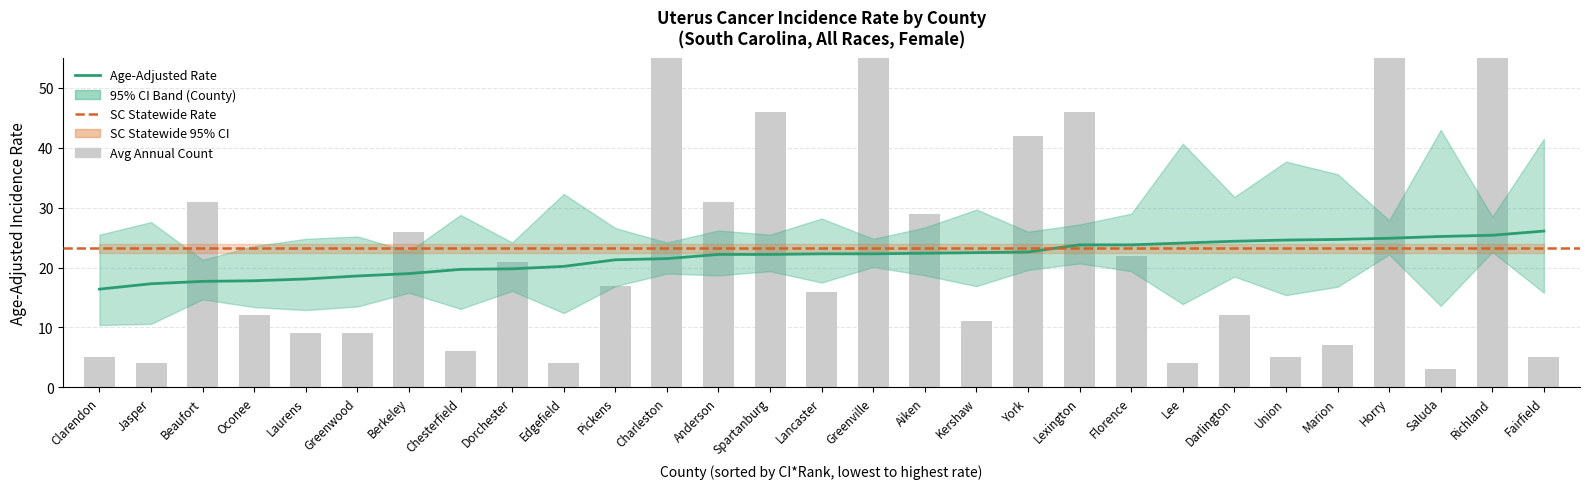

True or false: Avg Annual Count has a value of 29.0 at Aiken.

True